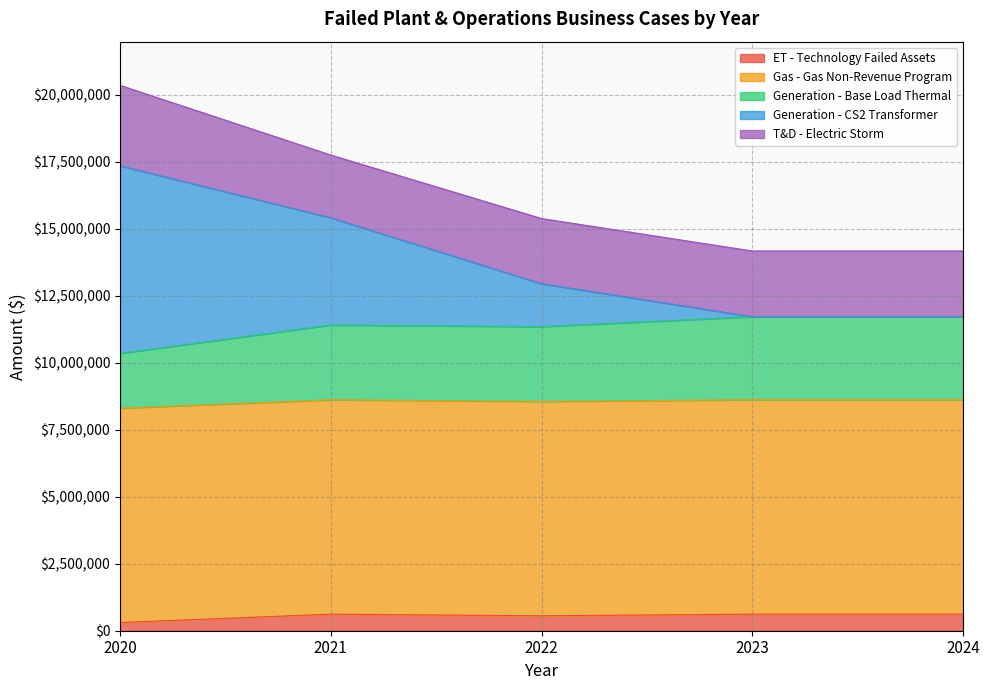

What is the maximum value for ET - Technology Failed Assets?

618000